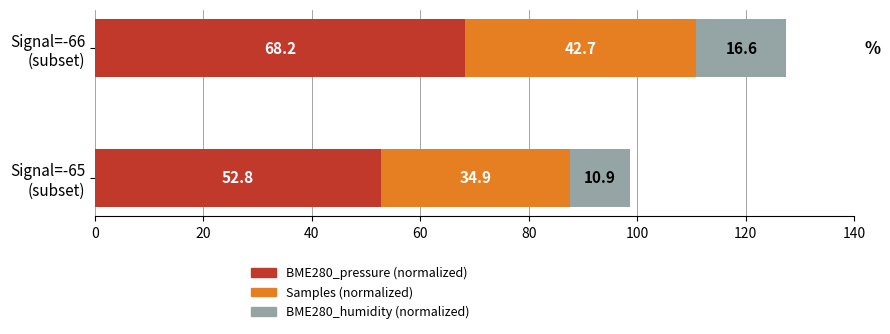

What is the average value of the BME280_pressure (normalized) series?

60.5